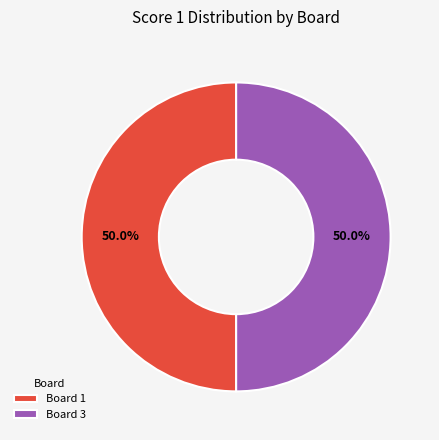

Combined, what portion of the pie is Board 3 and Board 1?

100.0%